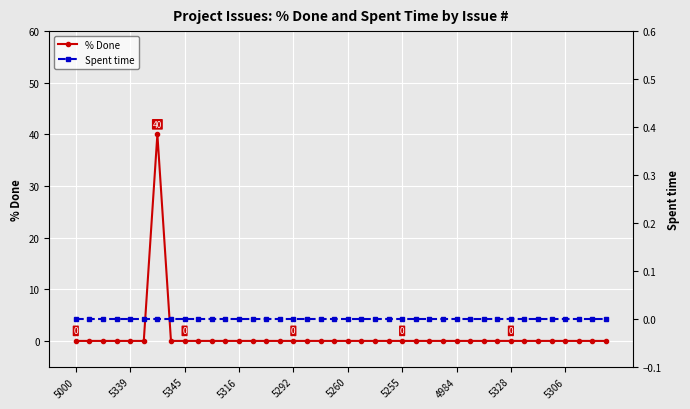

What is the label of the 7th point from the right?

33